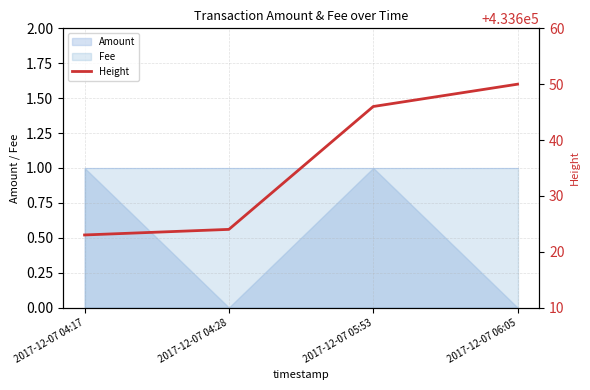

Does the chart have visible grid lines?

Yes